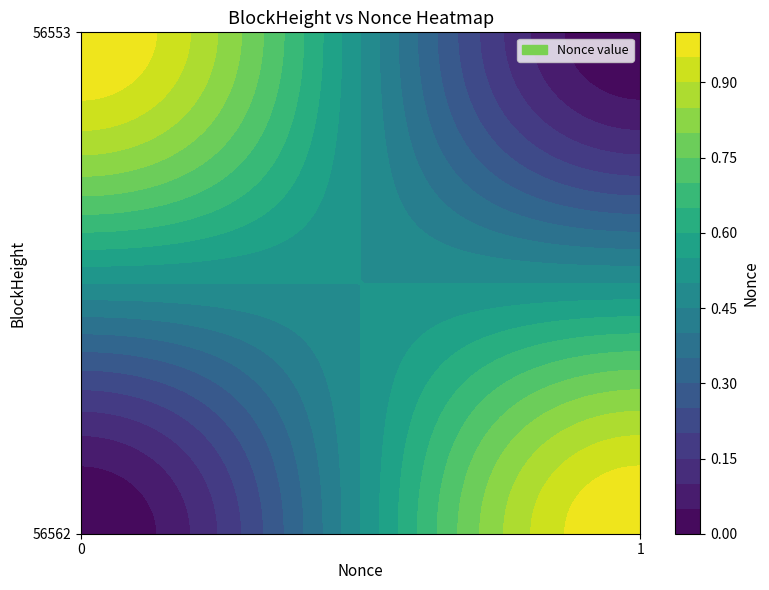

At which label is 56553 closest to 0?

56553